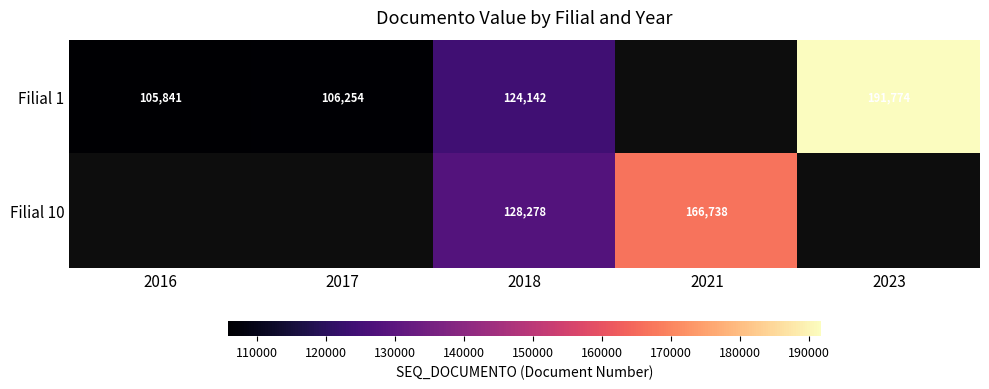

Is it true that Filial 10 equals 54045.8 at 2018?

False